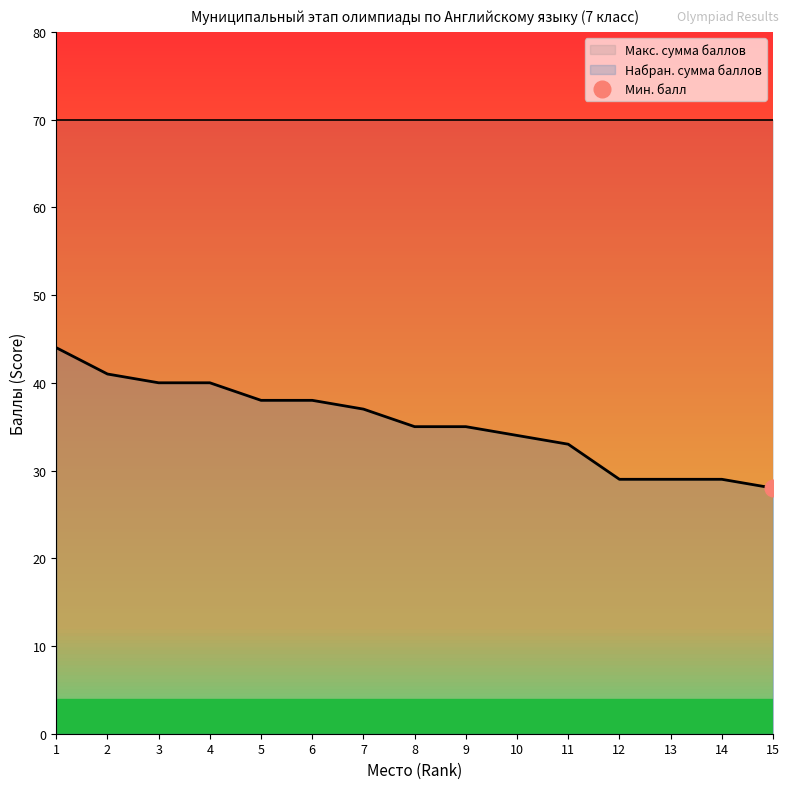

What is the average value?

35